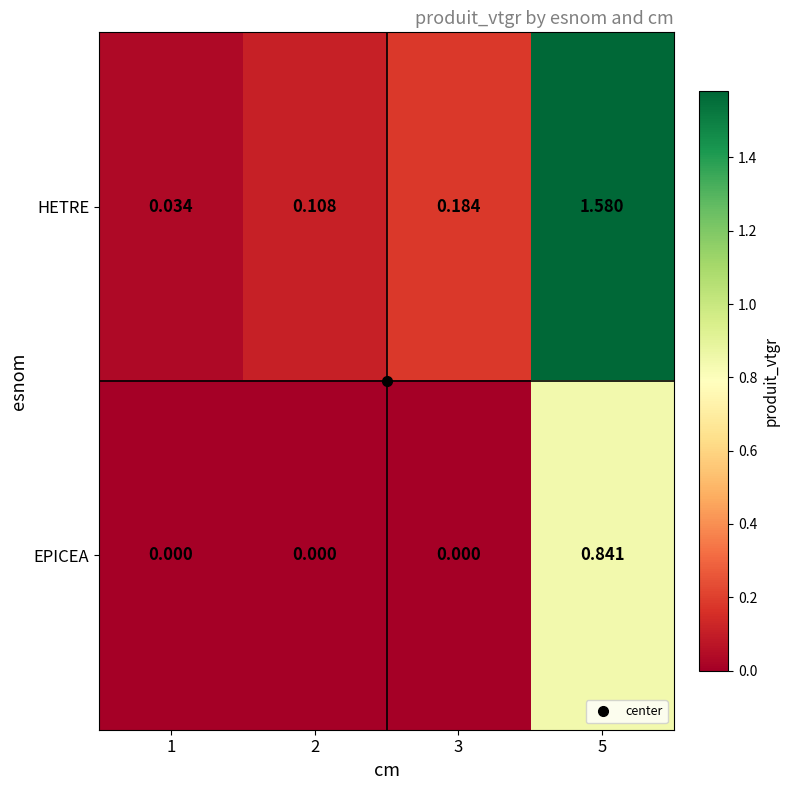

Which series changed the most between 3 and 5?

HETRE